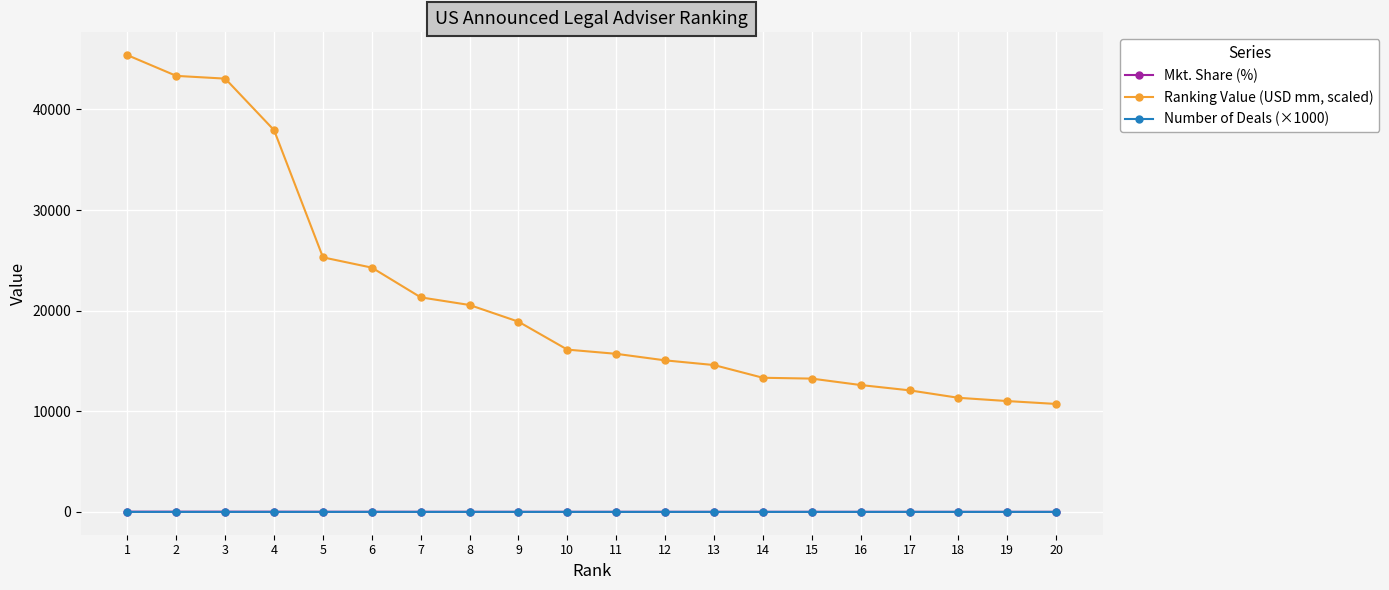

Which series has the largest range (max minus min)?

Ranking Value (USD mm, scaled)